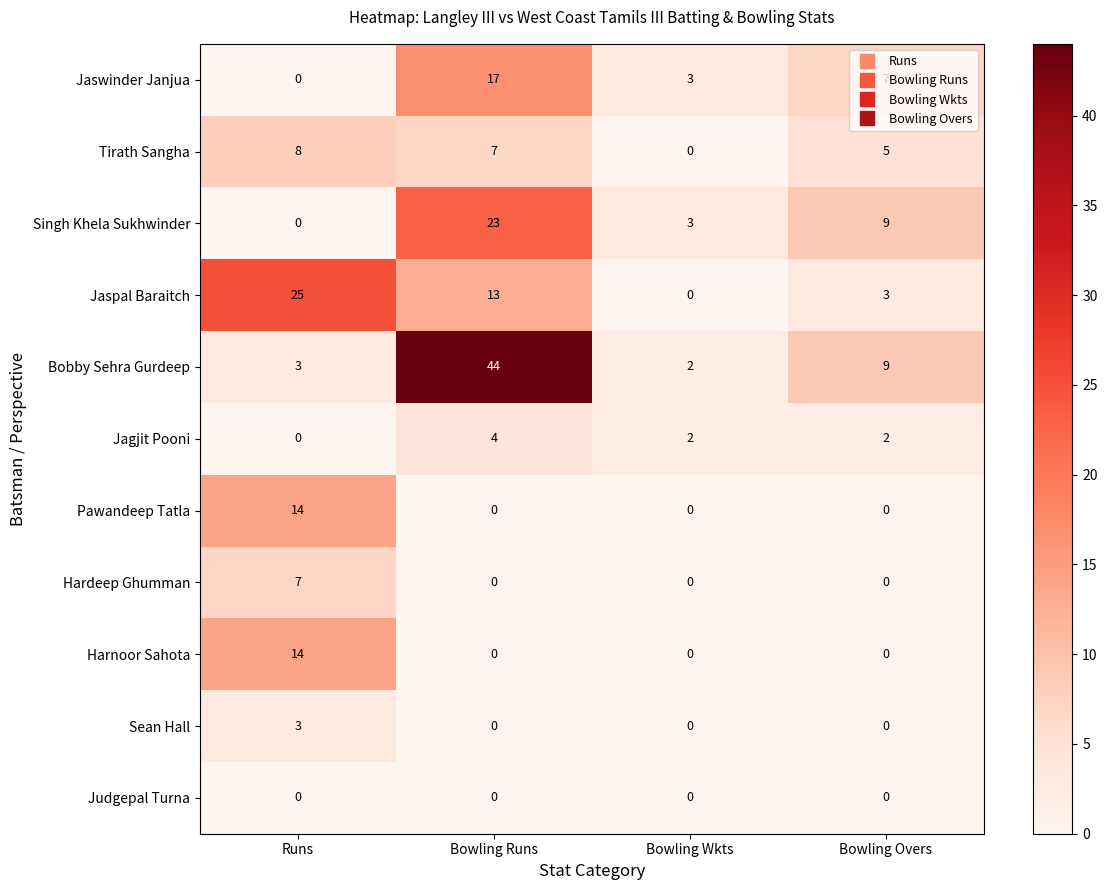

The Bobby Sehra Gurdeep series shows 3 at Runs. True or false?

True